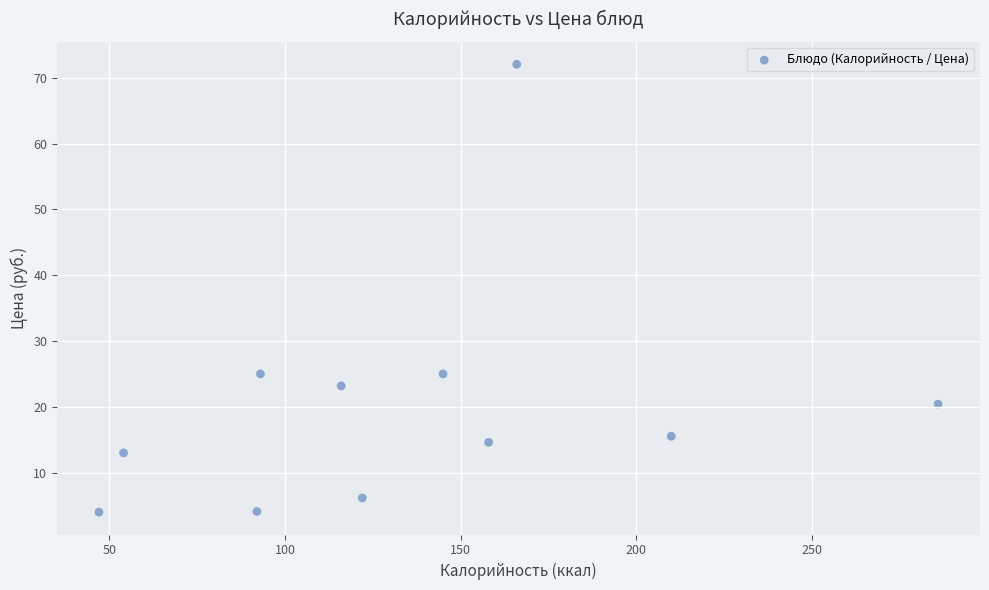

What is the average X value?

135.4